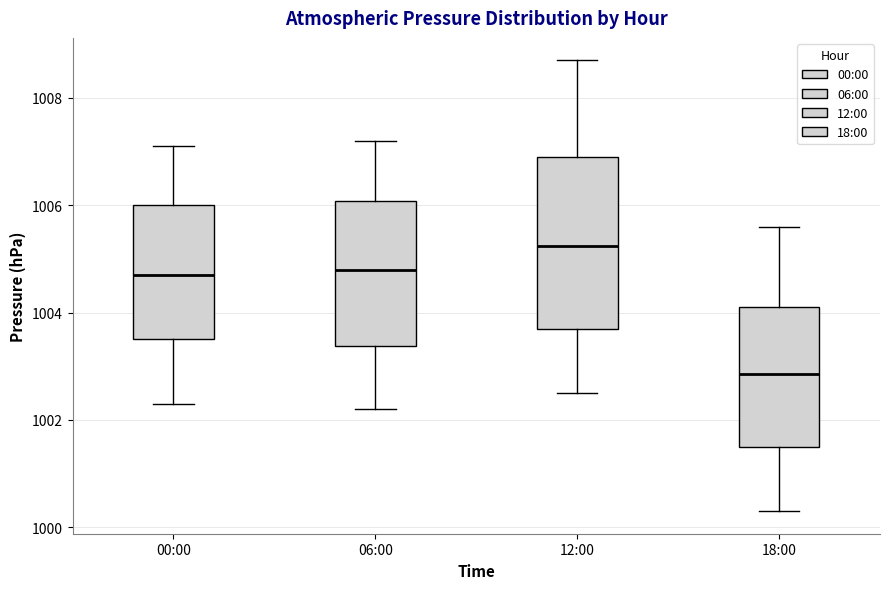

Which box has the highest median line?

12:00